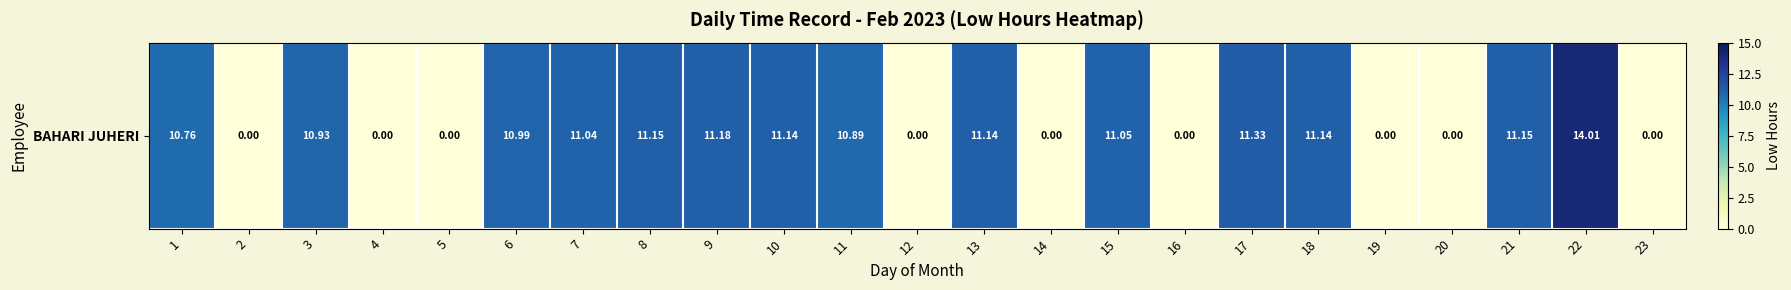

What is the change in value from 11 to 14?

-10.9